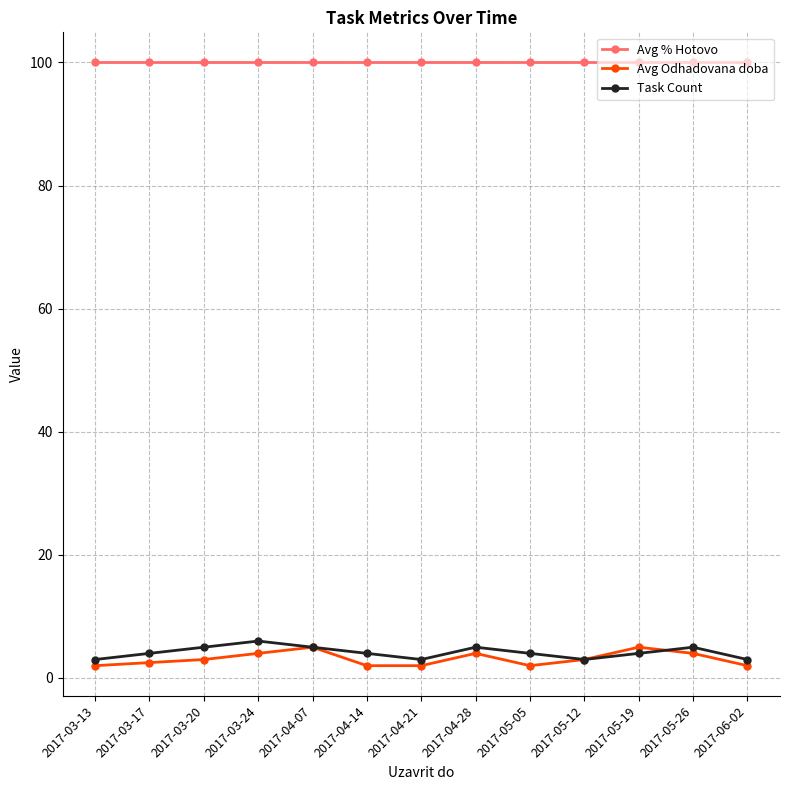

Reading right to left, list all the values displayed in this chart.

Avg % Hotovo: 100.0	100.0	100.0	100.0	100.0	100.0	100.0	100.0	100.0	100.0	100.0	100.0	100.0
Avg Odhadovana doba: 2.0	4.0	5.0	3.0	2.0	4.0	2.0	2.0	5.0	4.0	3.0	2.5	2.0
Task Count: 3.0	5.0	4.0	3.0	4.0	5.0	3.0	4.0	5.0	6.0	5.0	4.0	3.0